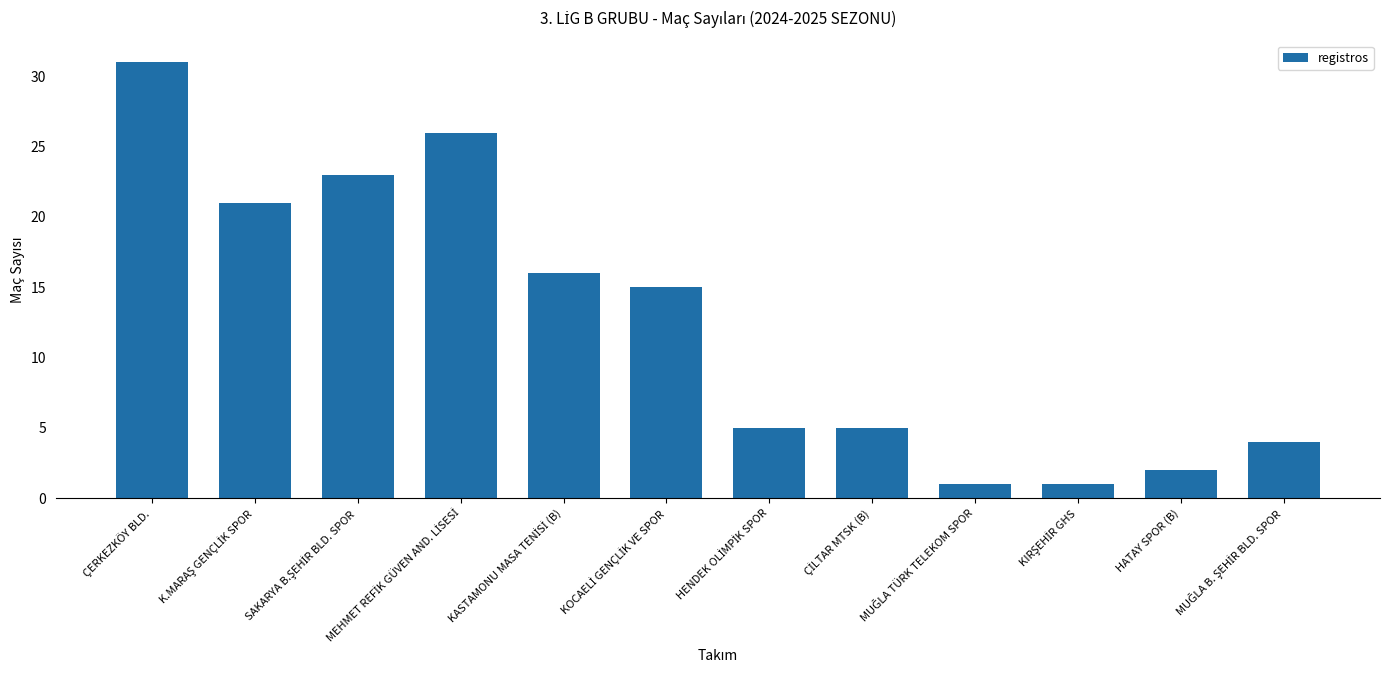

What is the value of the 11th bar from the left?

2